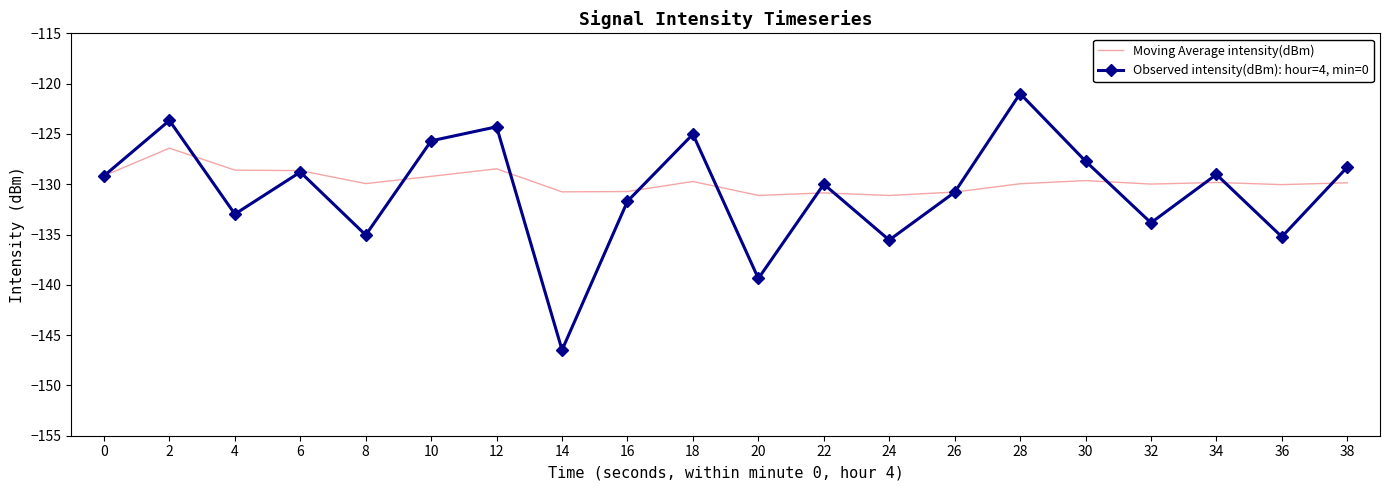

What is the maximum value shown in the chart?

-121.0